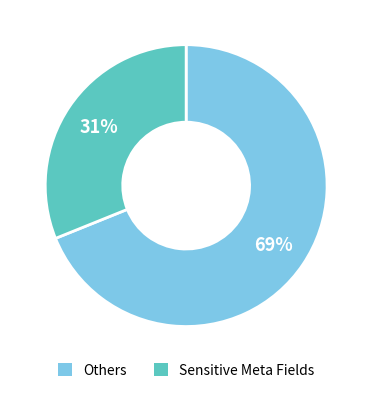

Count the number of slices in the pie.

2